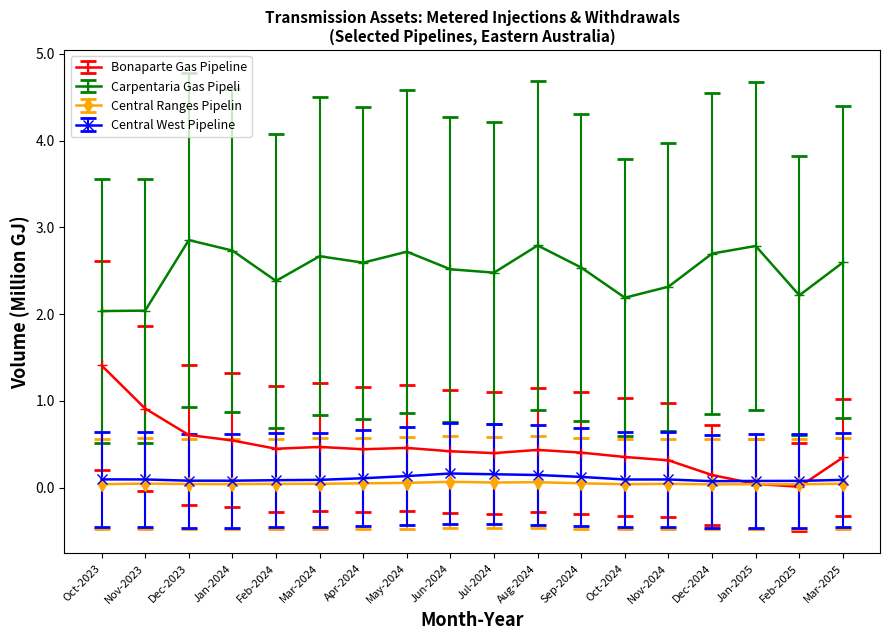

What is the label of the 1st point from the left?

Oct-2023